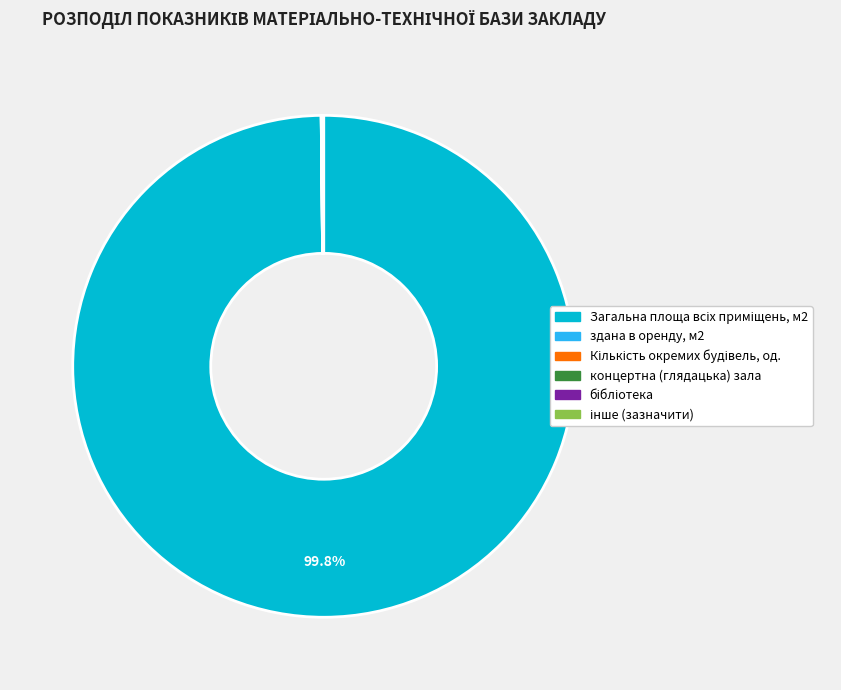

Does any single category account for the majority?

Yes